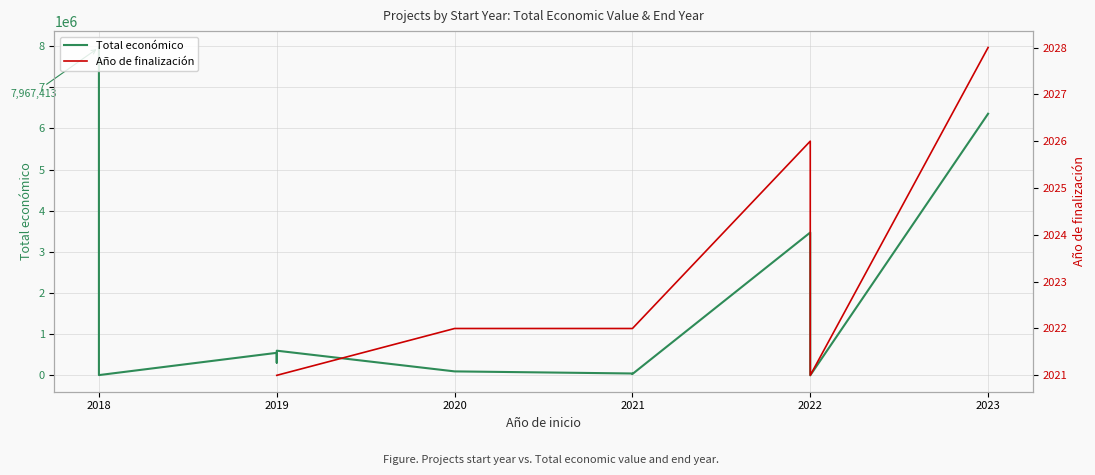

True or false: the data shows 32816 at 2021.

True